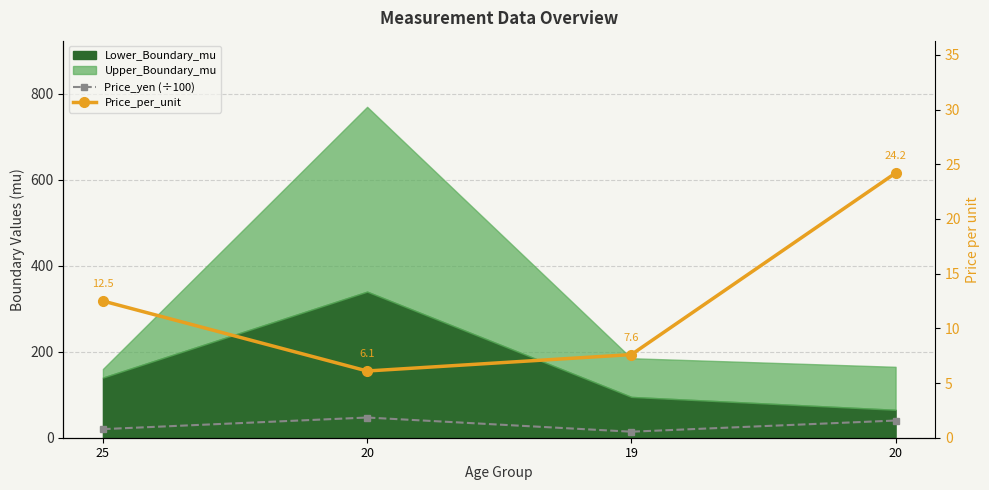

Which series has the widest spread of values?

Price_yen (÷100)